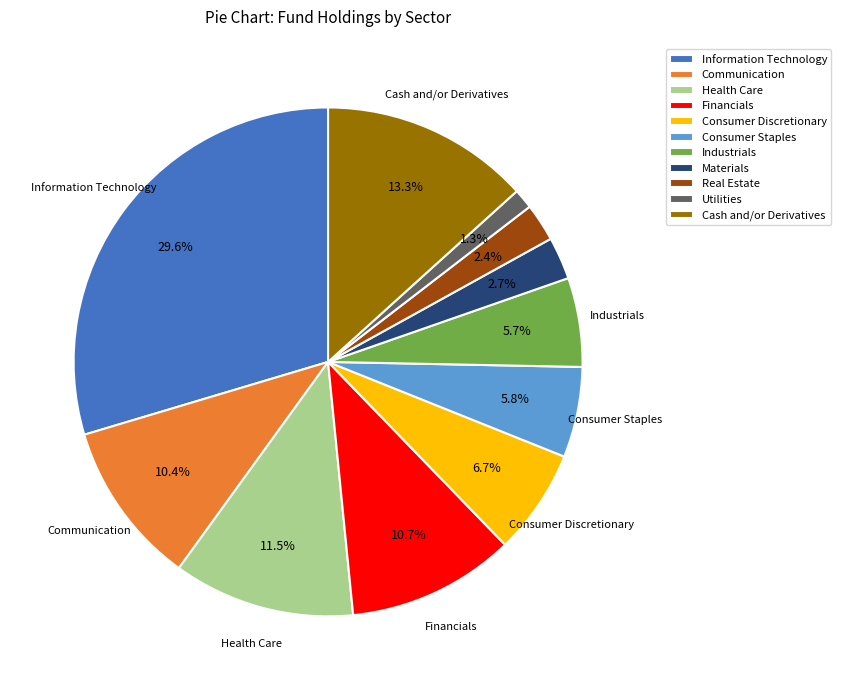

Is Communication the majority of the pie?

No